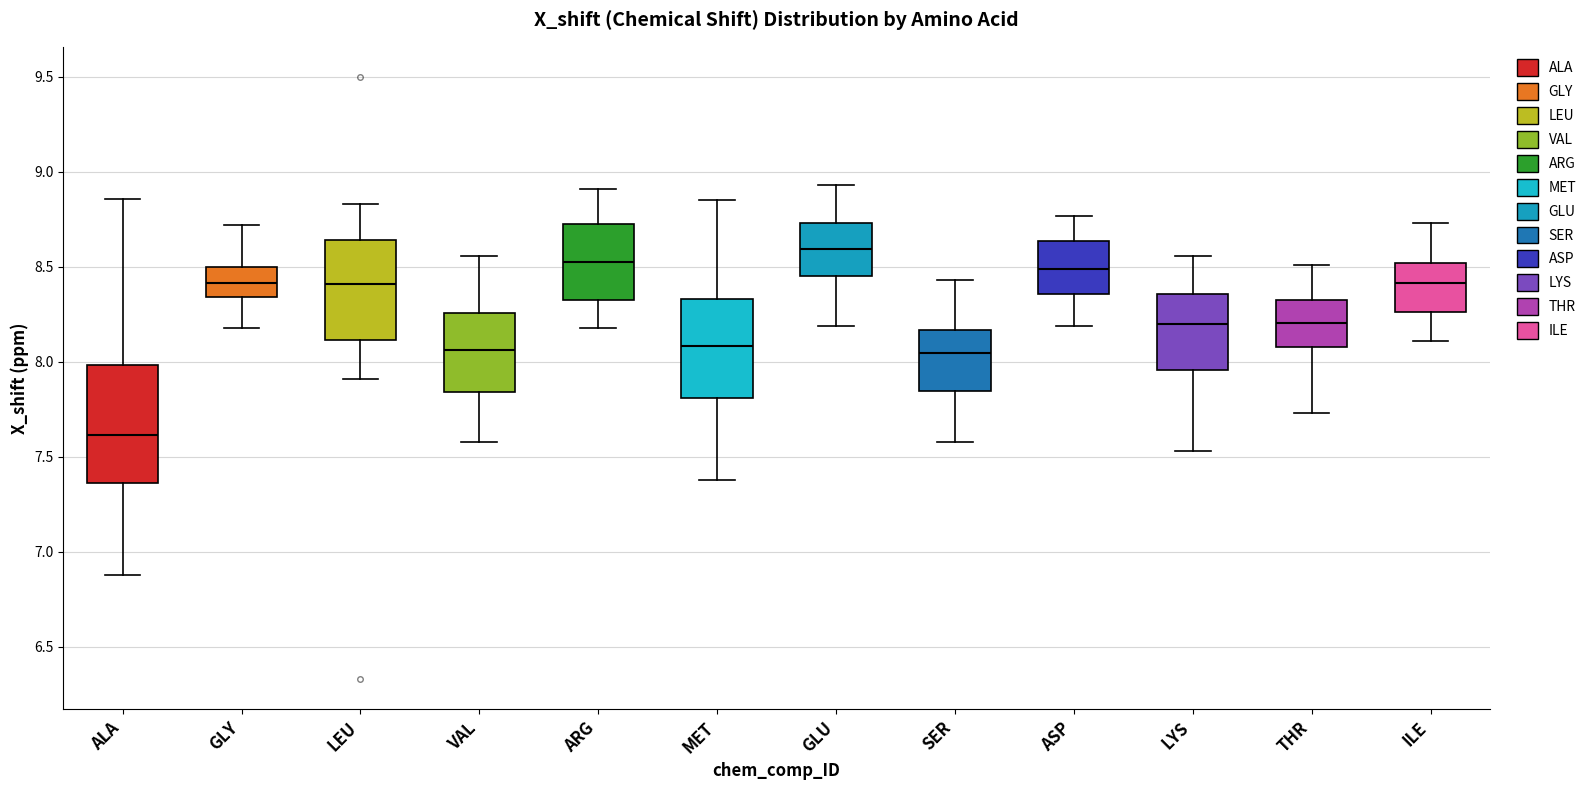

Where is the upper edge of the box for MET on the y-axis? The values are not printed on the chart, so give them approximately, as read against the axis.

8.35